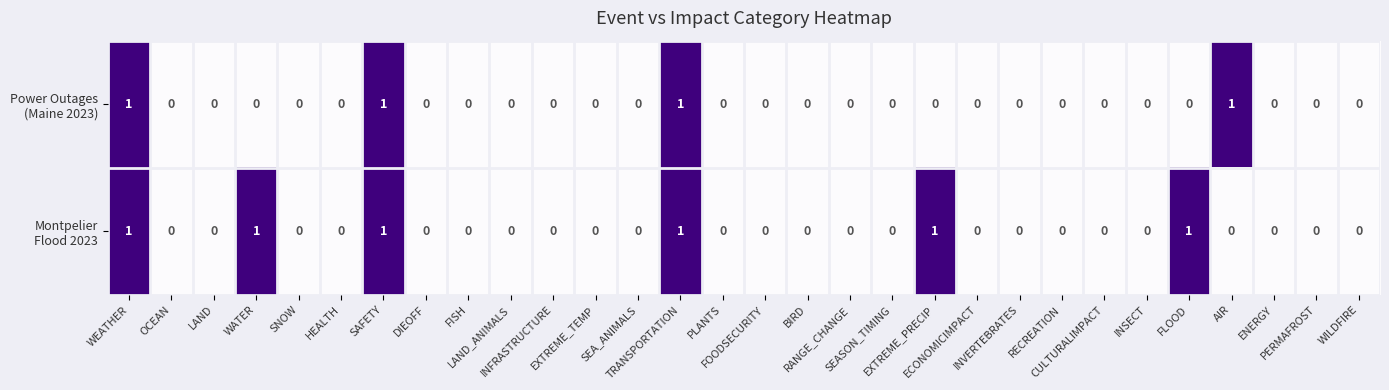

Rank the series by their average value, from highest to lowest.

Montpelier Flood 2023, Power Outages (Maine 2023)